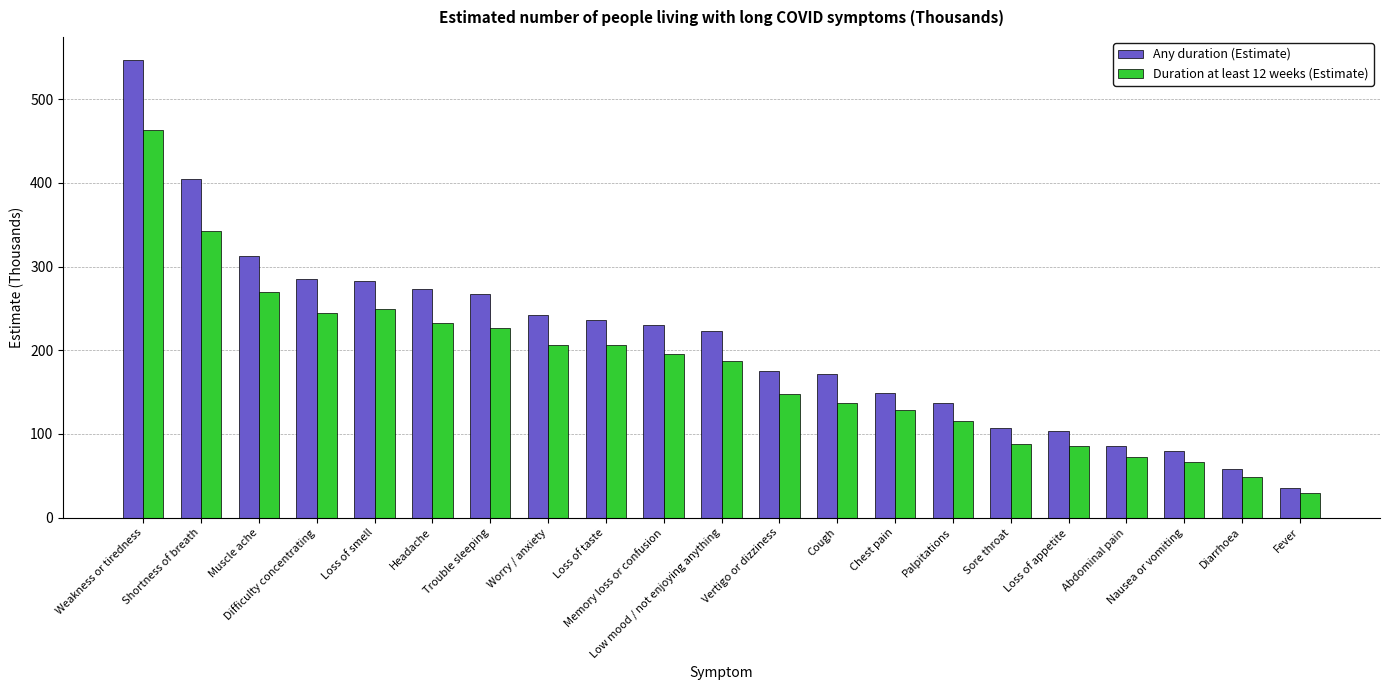

Count the number of categories in the chart.

21